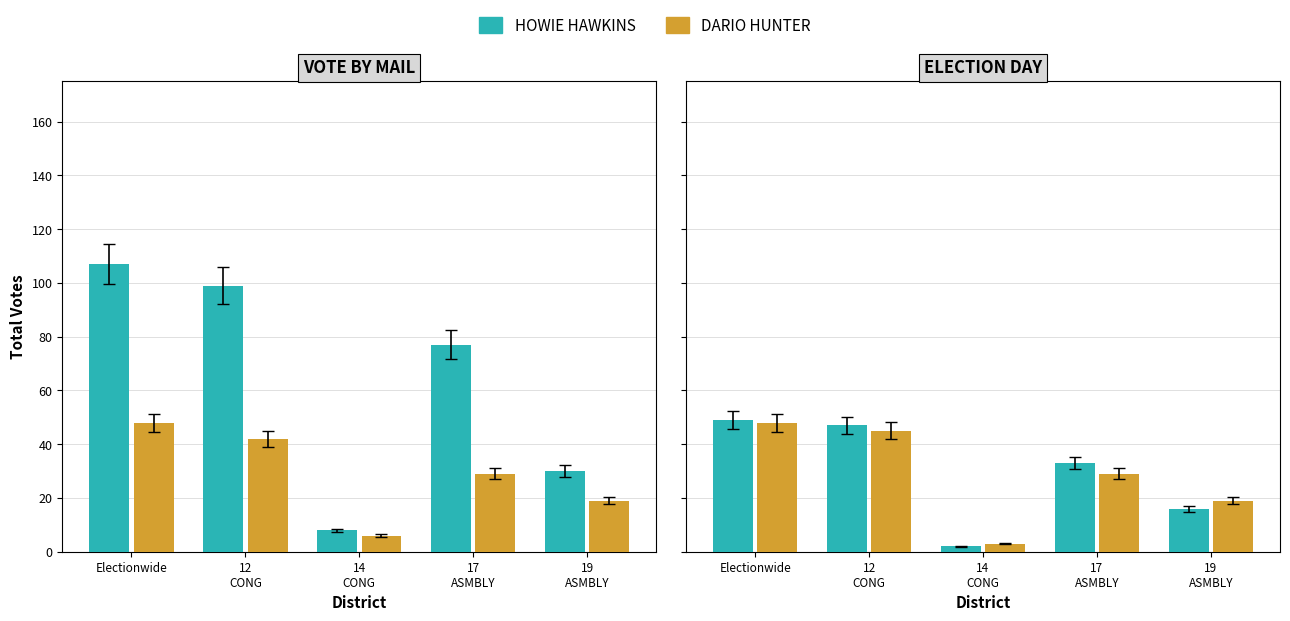

What is the smallest value displayed?

2